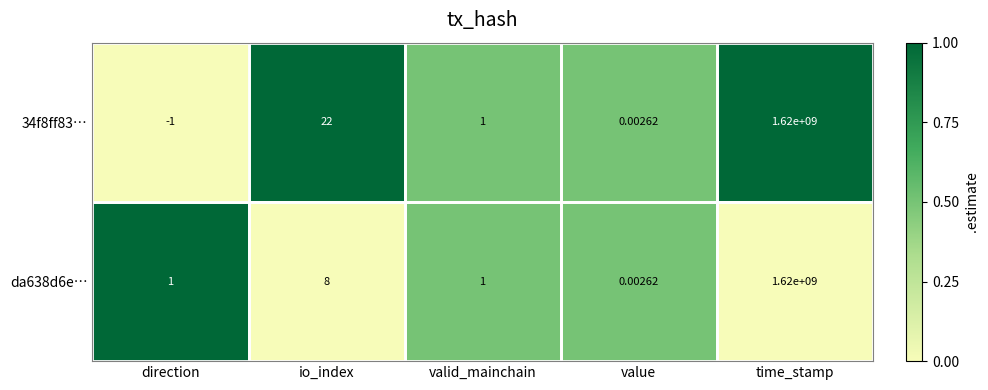

At how many categories does at least one series exceed 0?

5